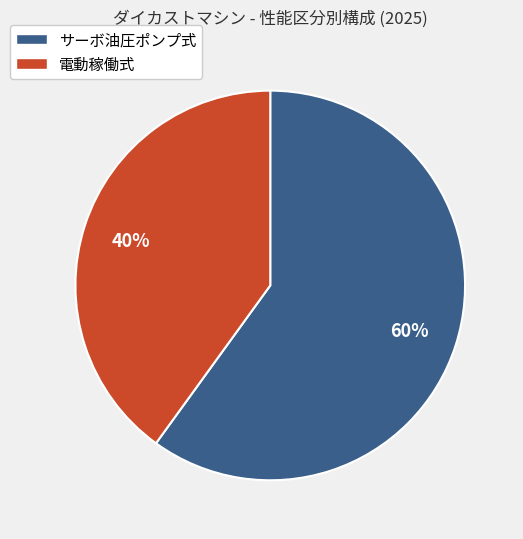

Approximately how many times larger is the value at サーボ油圧ポンプ式 compared to 電動稼働式?

1.5